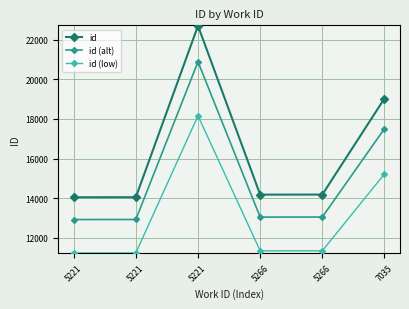

At how many categories does at least one series exceed 18201?

2